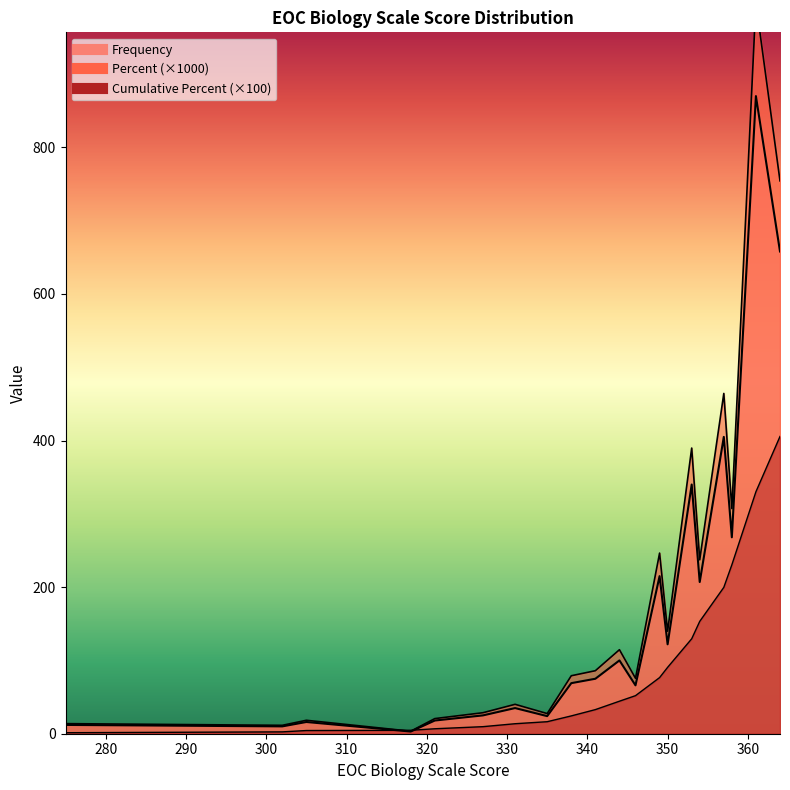

How many data points in Frequency are above 75?

9